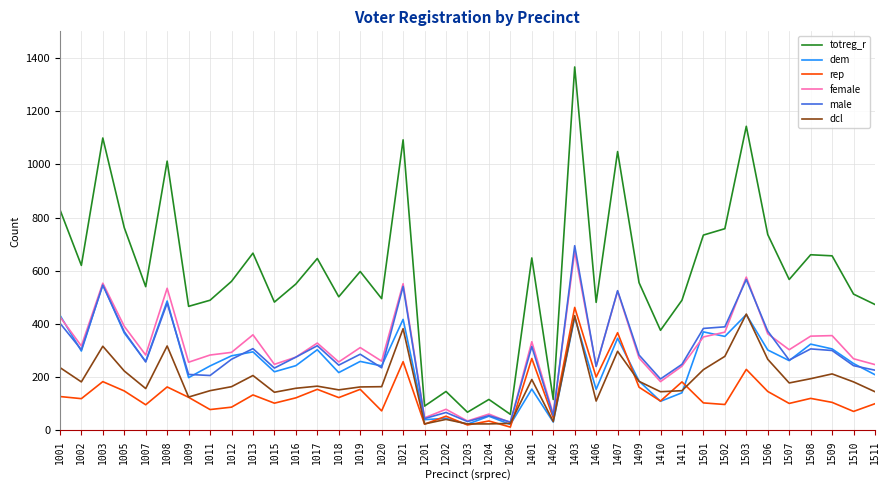

What is the difference between the maximum and second lowest values in the male series?

661